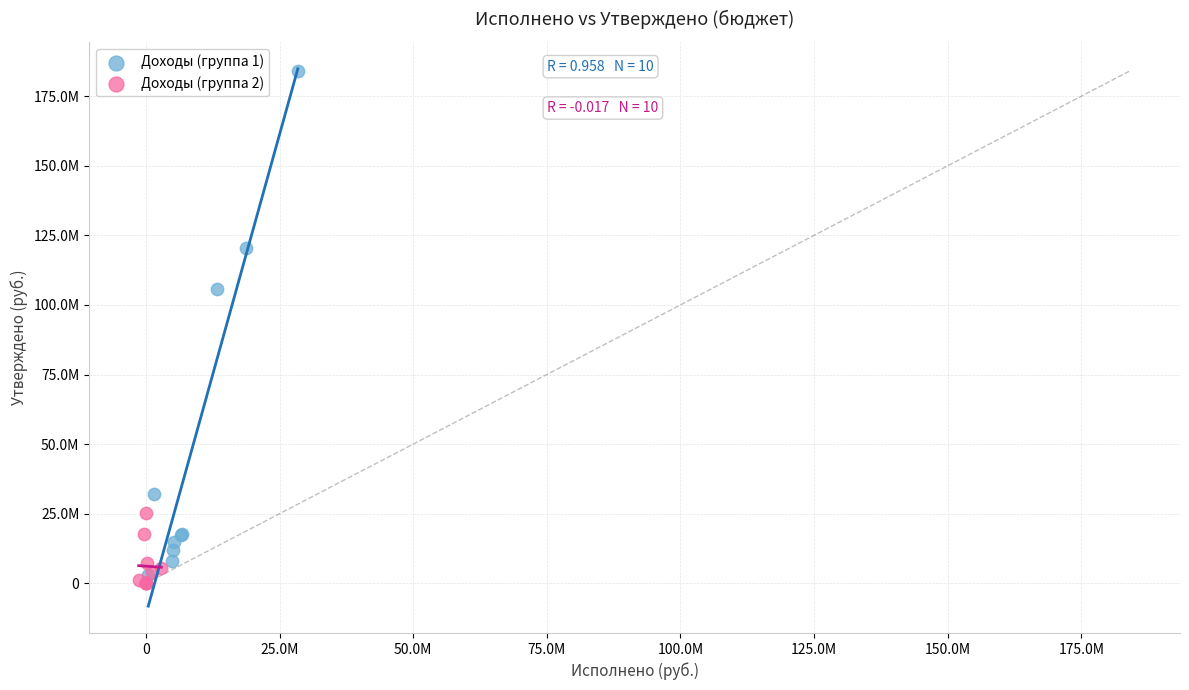

What are all the series names shown in the legend?

Доходы (группа 1), Доходы (группа 2)